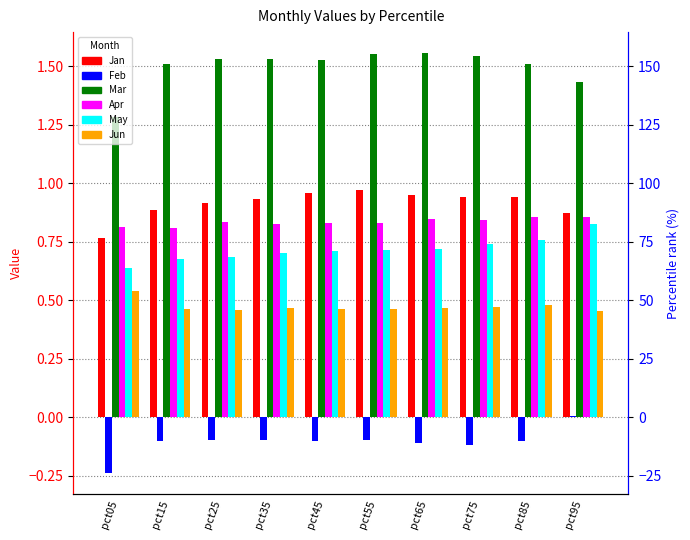

At pct75, list the series in order from smallest to largest.

Feb, Jun, May, Apr, Jan, Mar